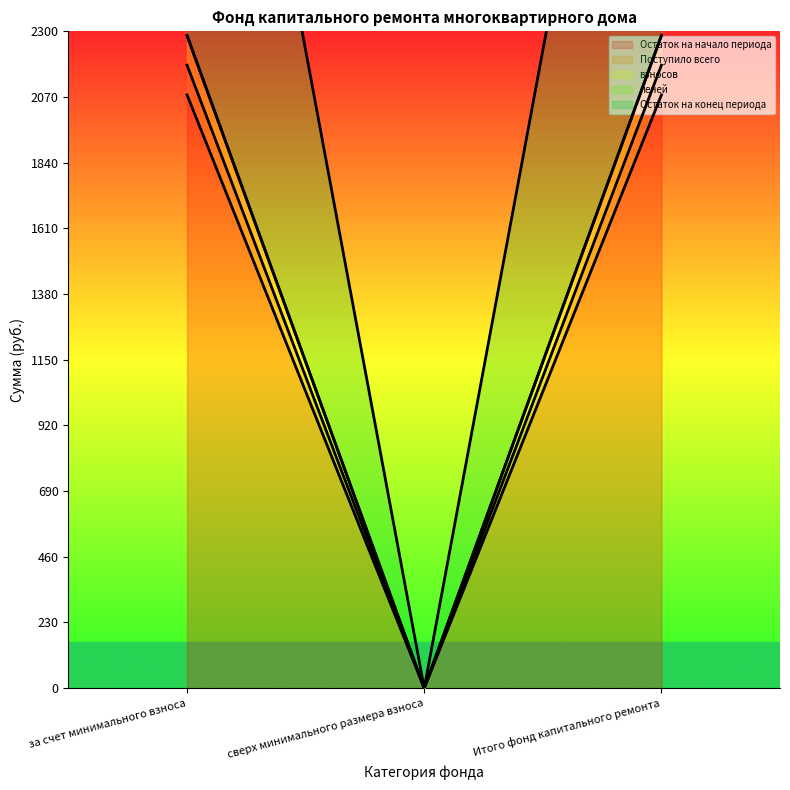

What are all the series names shown in the legend?

Остаток на начало периода, Поступило всего, взносов, пеней, Остаток на конец периода